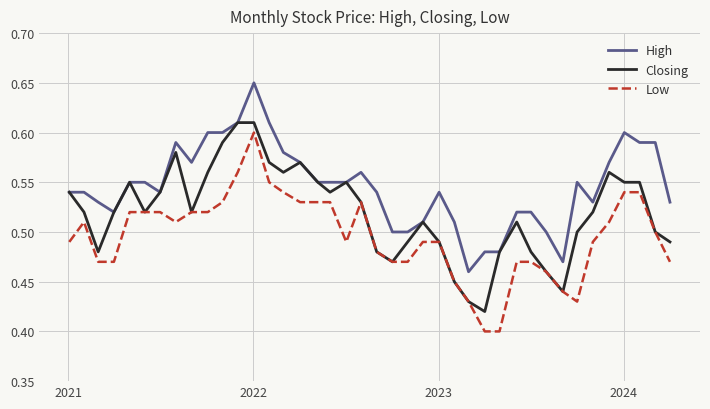

True or false: High and Low cross at least once.

False